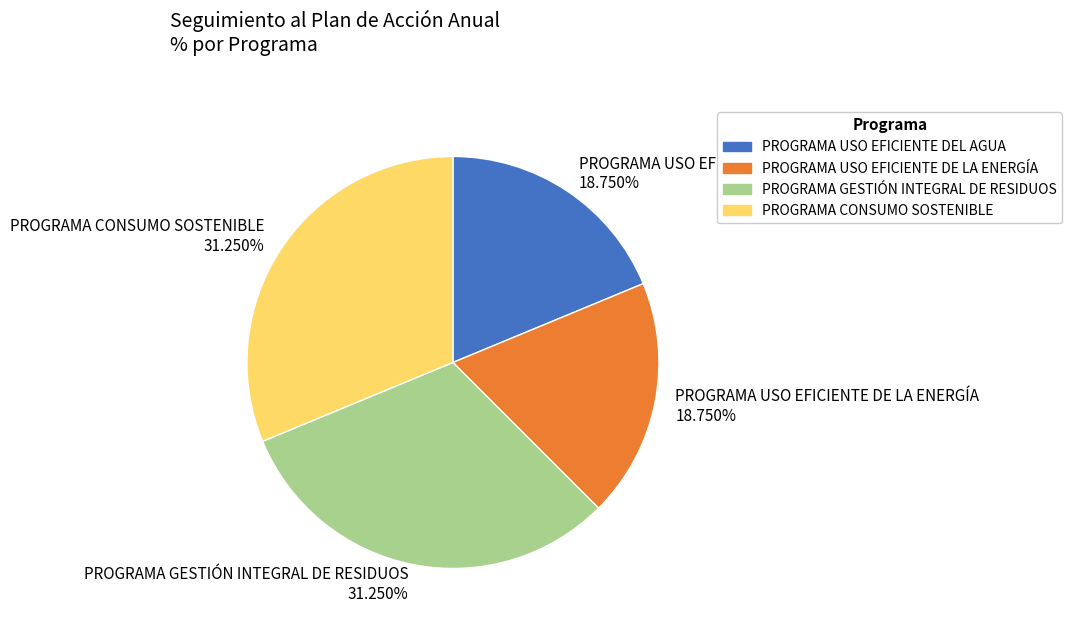

The PROGRAMA USO EFICIENTE DE LA ENERGÍA slice represents 29% of the pie. True or false?

False